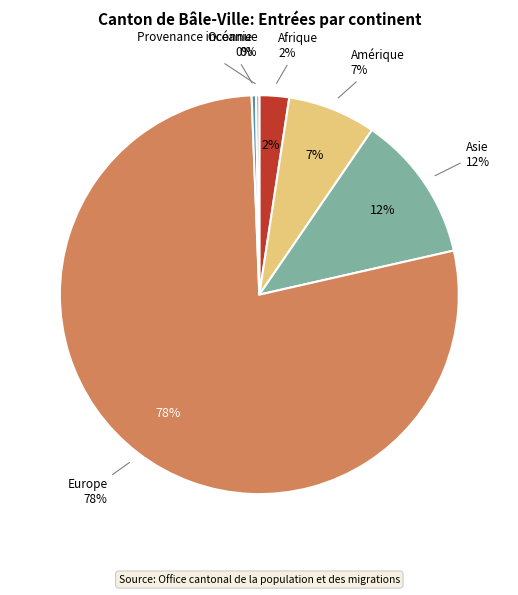

What is the majority slice?

Europe